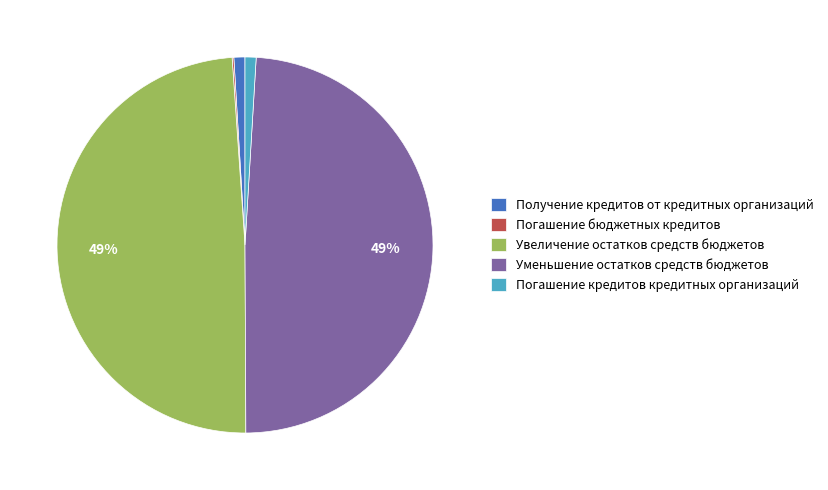

Do Погашение кредитов кредитных организаций and Получение кредитов от кредитных организаций together represent more than half of the pie?

No